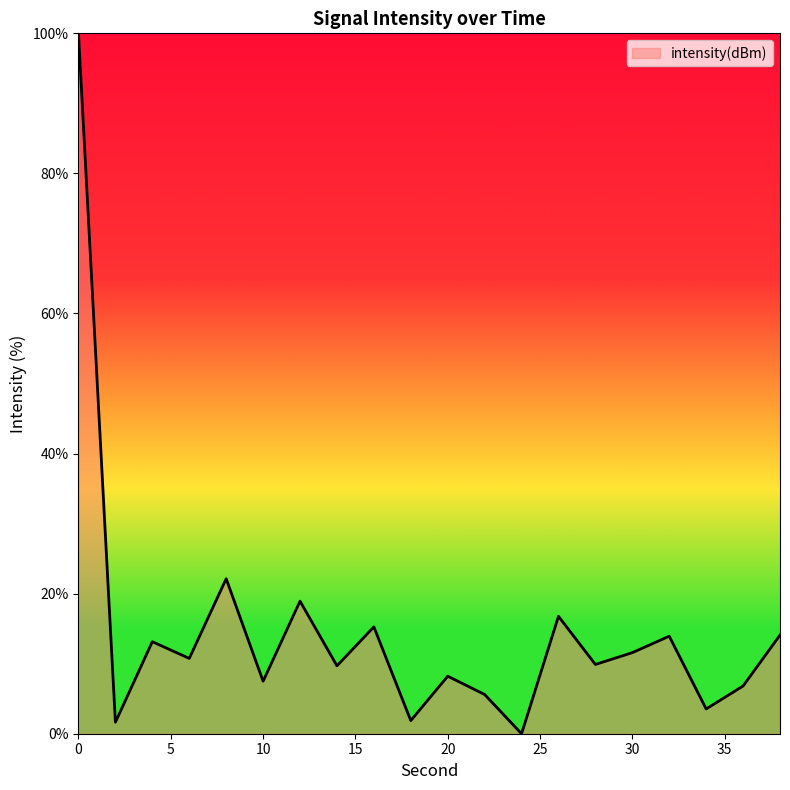

What is the difference between the maximum and minimum values?

100.0